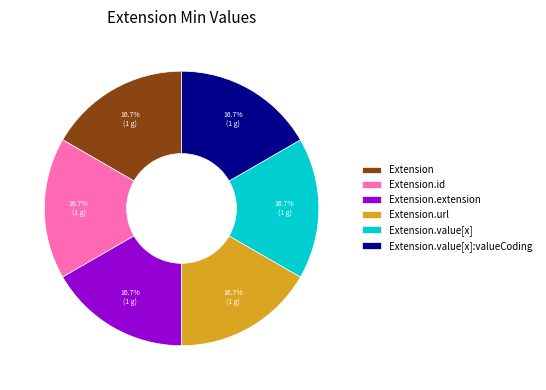

How many segments does this pie chart have?

6